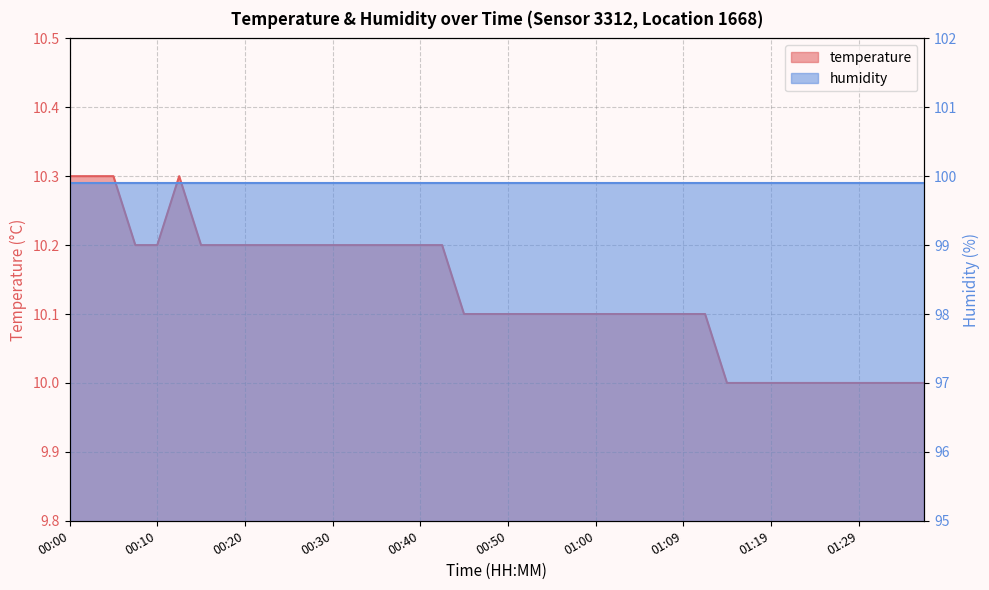

Which has a higher value, 00:08 or 00:47?

00:08